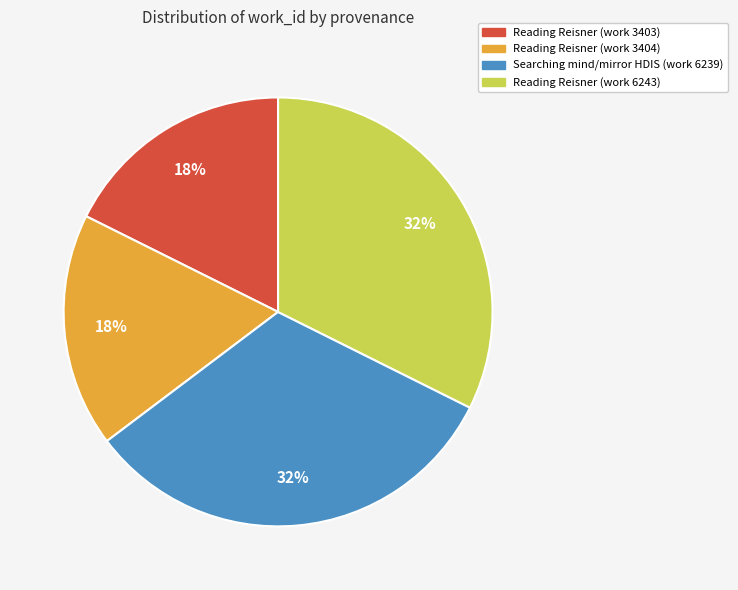

Count the number of slices in the pie.

4